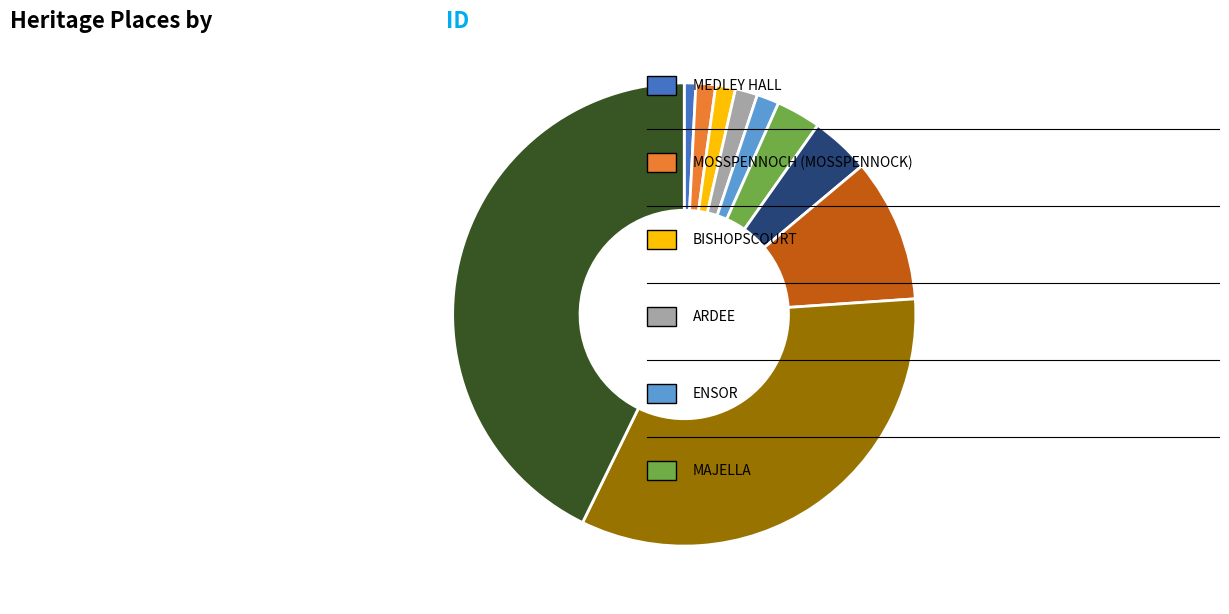

Is there a majority slice in this chart?

No